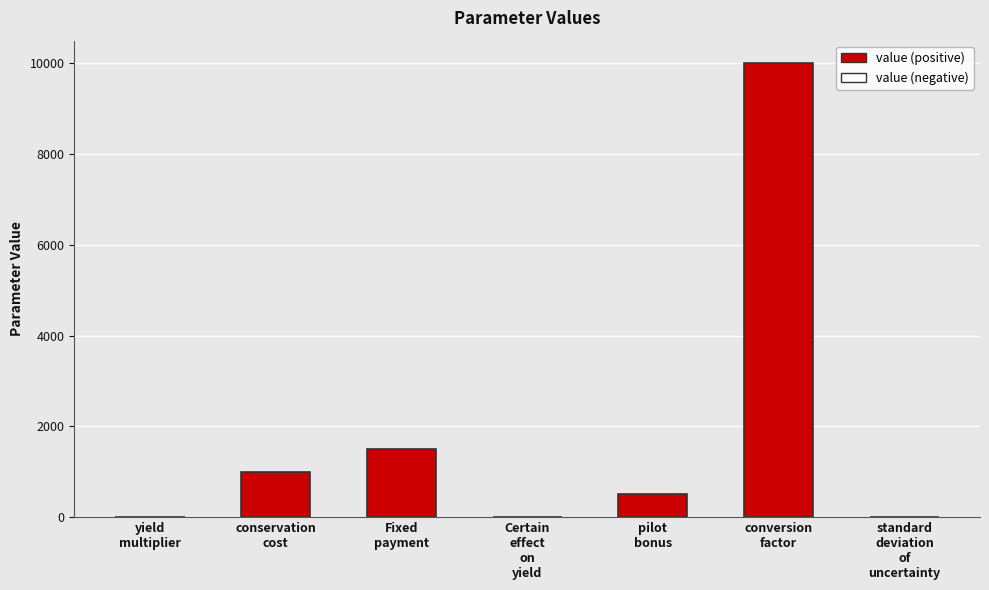

Between conservation
cost and pilot
bonus, which is larger?

conservation
cost